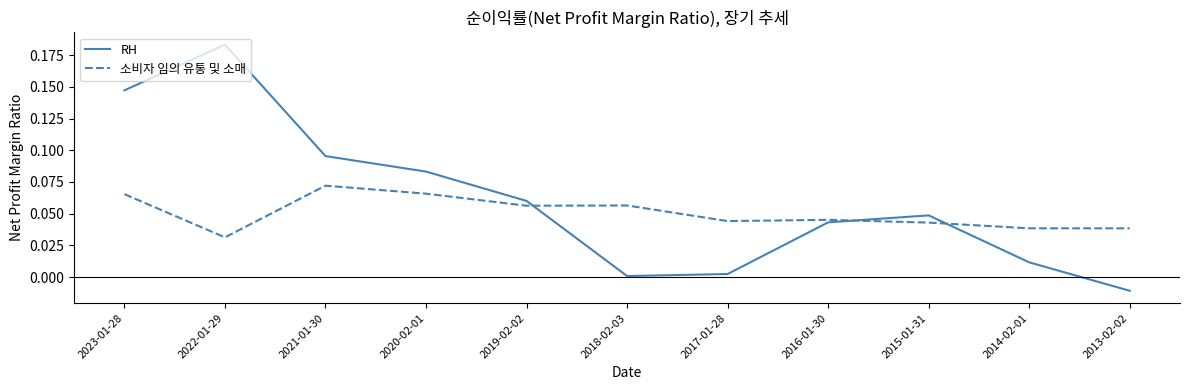

At 2020-02-01, list the series in order from smallest to largest.

소비자 임의 유통 및 소매, RH